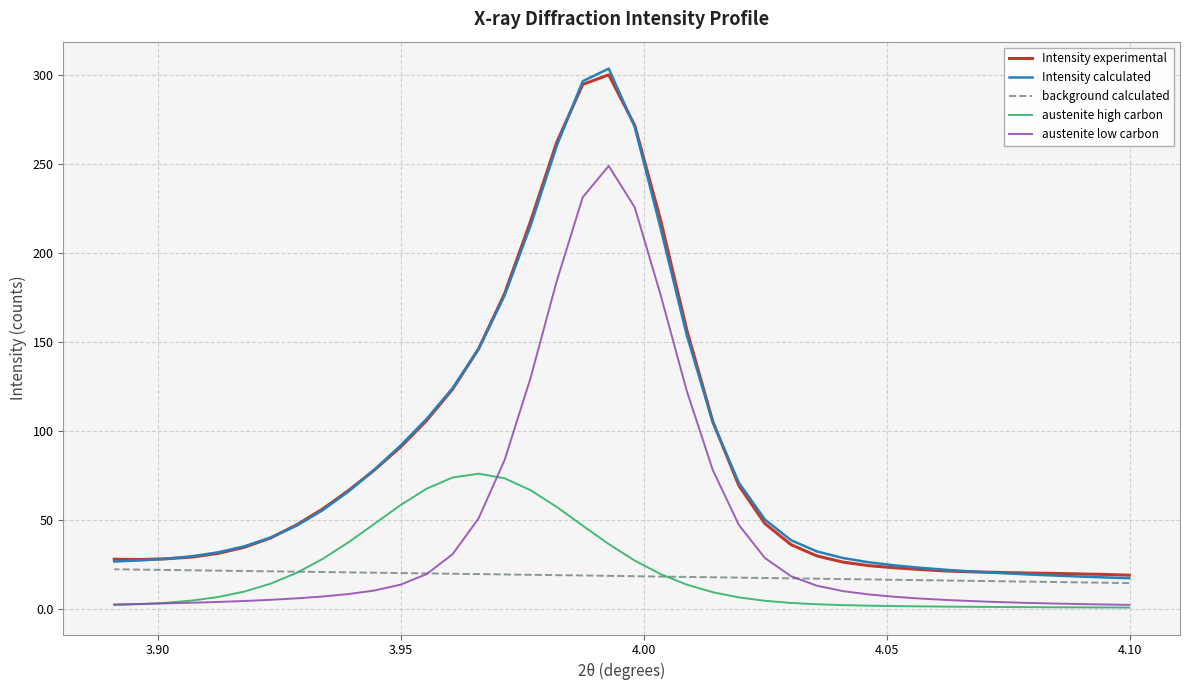

What is the value of the background calculated point at the 24th from the left?

19.0